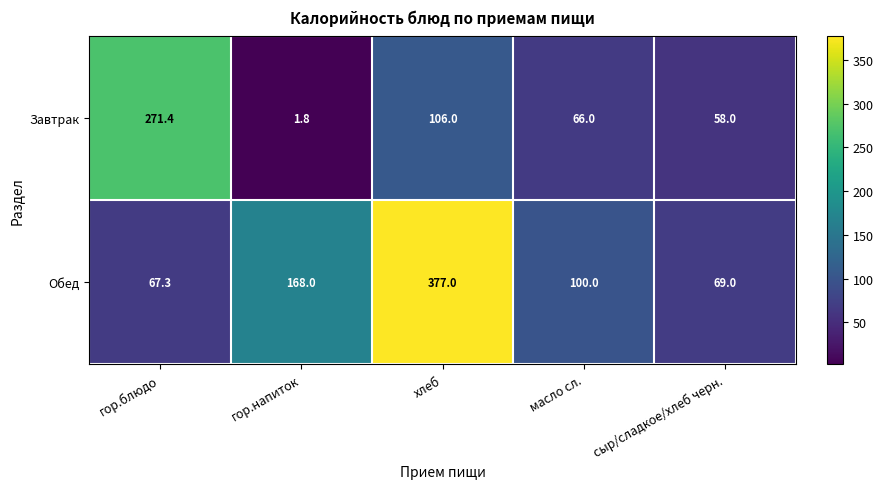

What is the total value across all series at гор.блюдо?

338.7